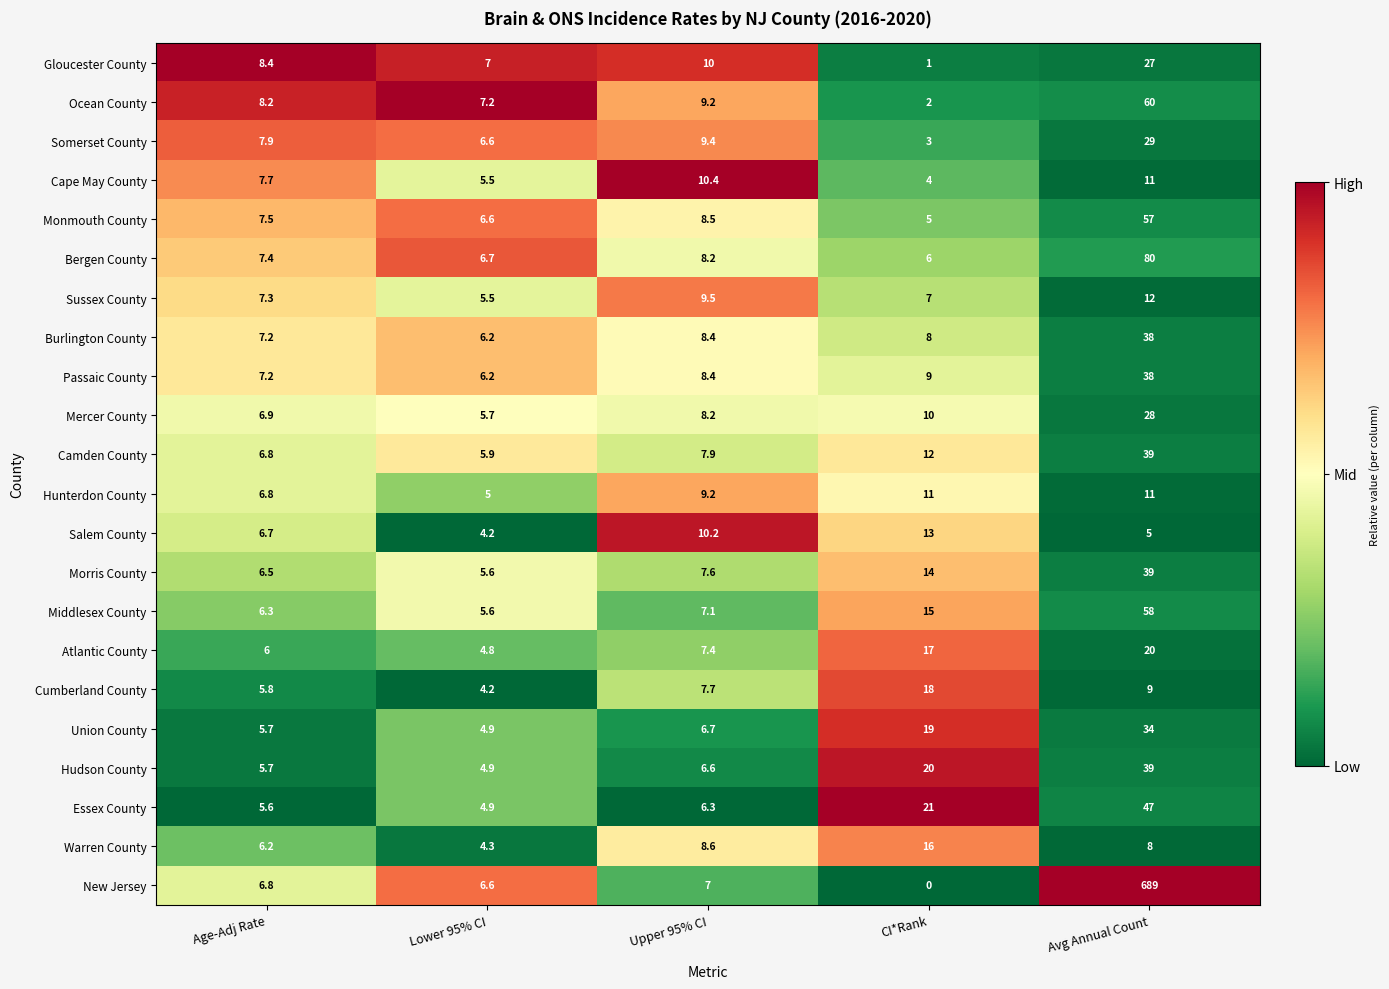

Between CI*Rank and Avg Annual Count, which series saw the biggest shift?

New Jersey